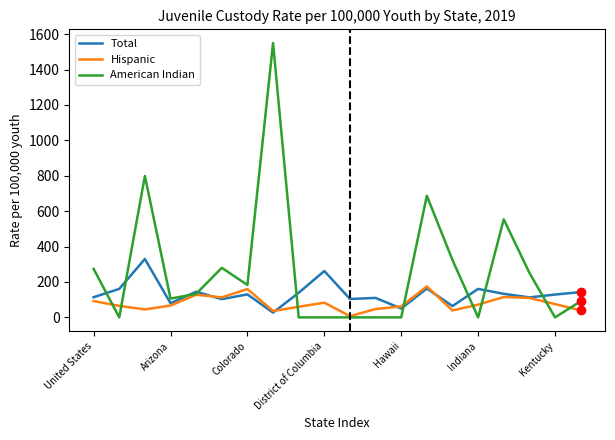

Rank the series by their maximum value, from highest to lowest.

American Indian, Total, Hispanic